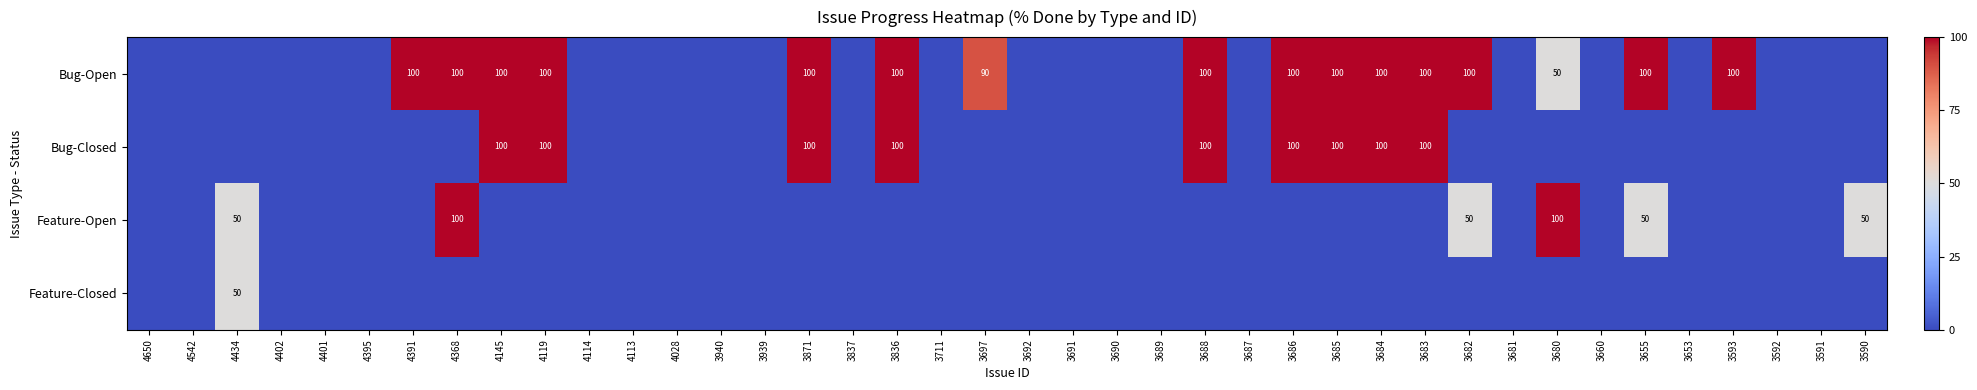

Is it true that Bug-Open equals 100 at 4391?

True